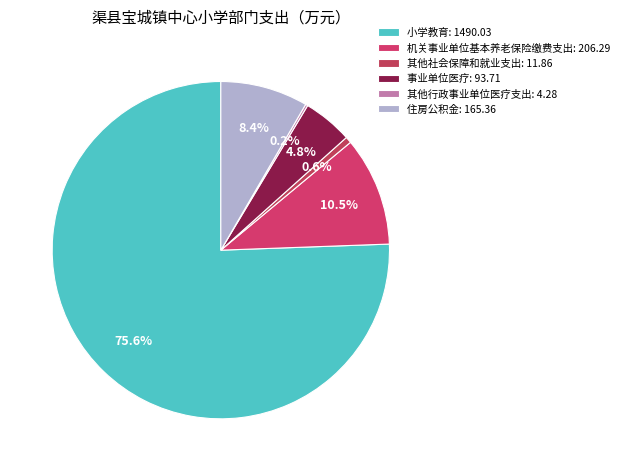

What is the change in value from 机关事业单位基本养老保险缴费支出 to 事业单位医疗?

-112.6